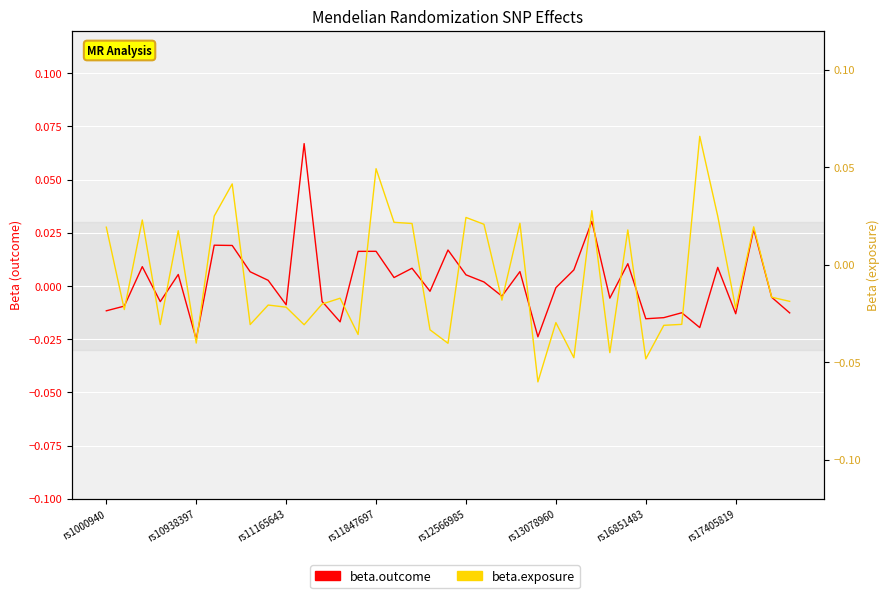

What is the label of the 25th point from the left?

24